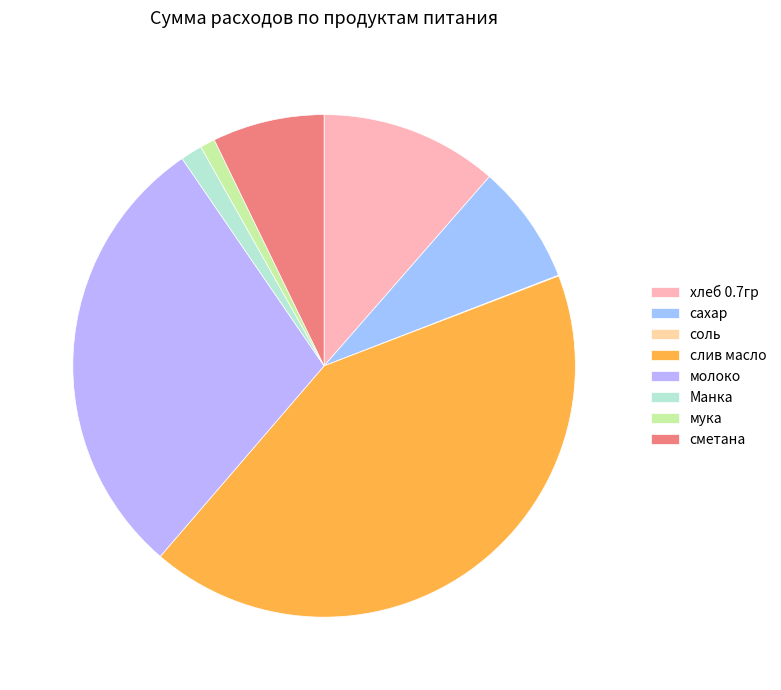

How many slices are in this pie chart?

8